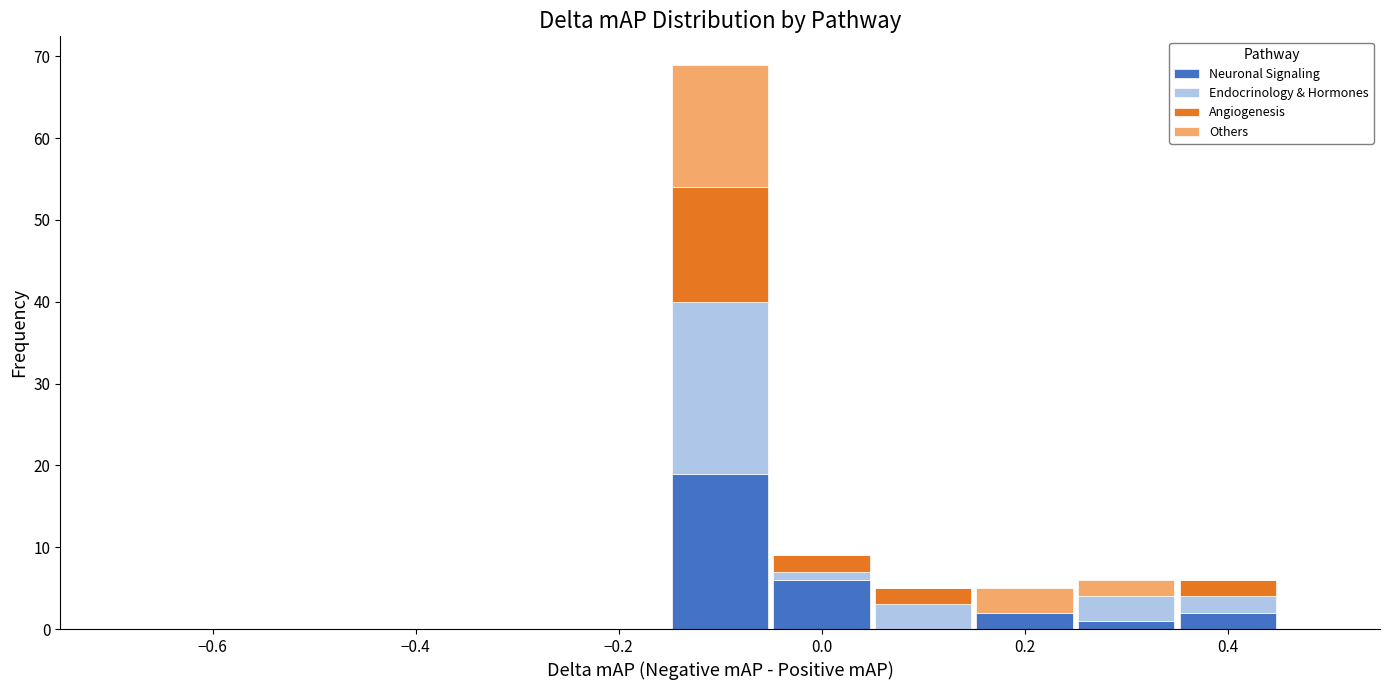

Reading left to right, list every stacked bar in this chart as the range it spans on the x-axis followed by its total height. Neither the bar edges nor the heights are printed on the chart, so give them approximately, as read against the axes.

-0.75 to -0.65: 0
-0.65 to -0.55: 0
-0.55 to -0.45: 0
-0.45 to -0.35: 0
-0.35 to -0.25: 0
-0.25 to -0.15: 0
-0.15 to -0.05: 69
-0.05 to 0.05: 9
0.05 to 0.15: 5
0.15 to 0.25: 5
0.25 to 0.35: 6
0.35 to 0.45: 6
0.45 to 0.55: 0